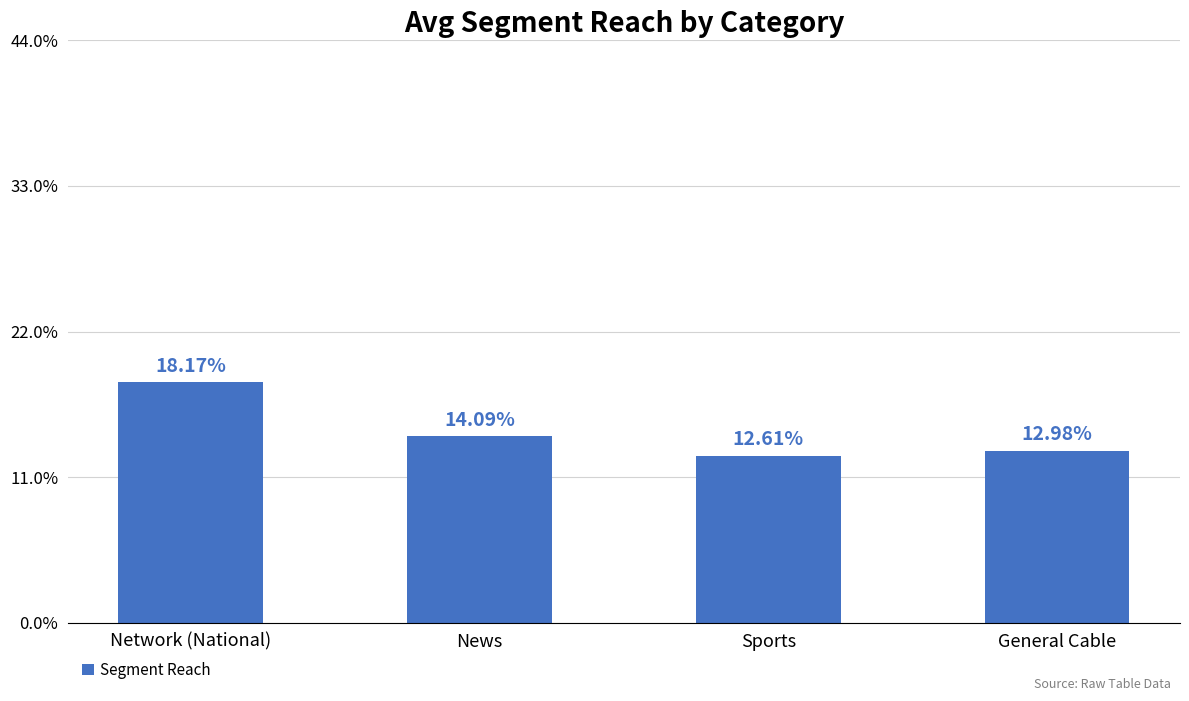

Are the bars horizontal?

No